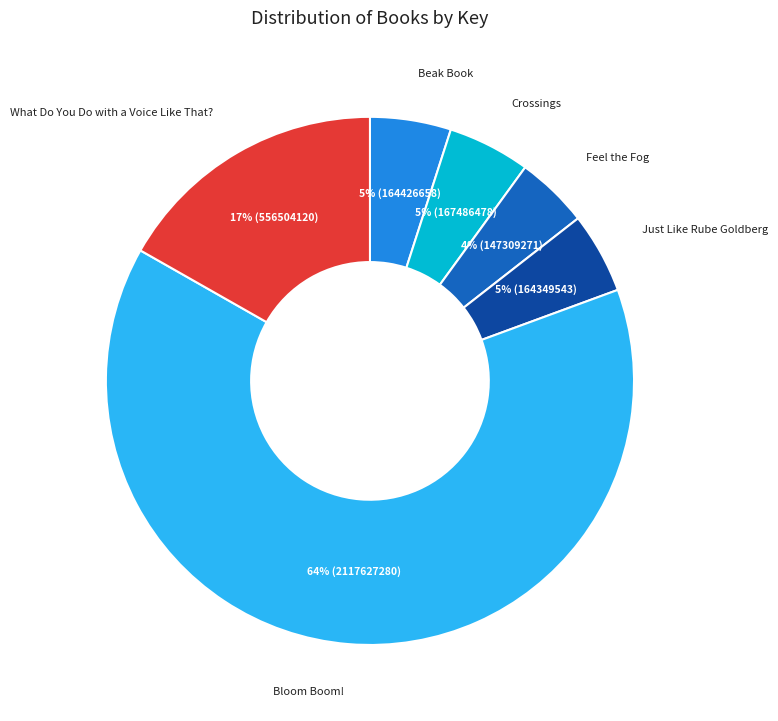

Which category has the smallest portion of the pie?

Feel the Fog